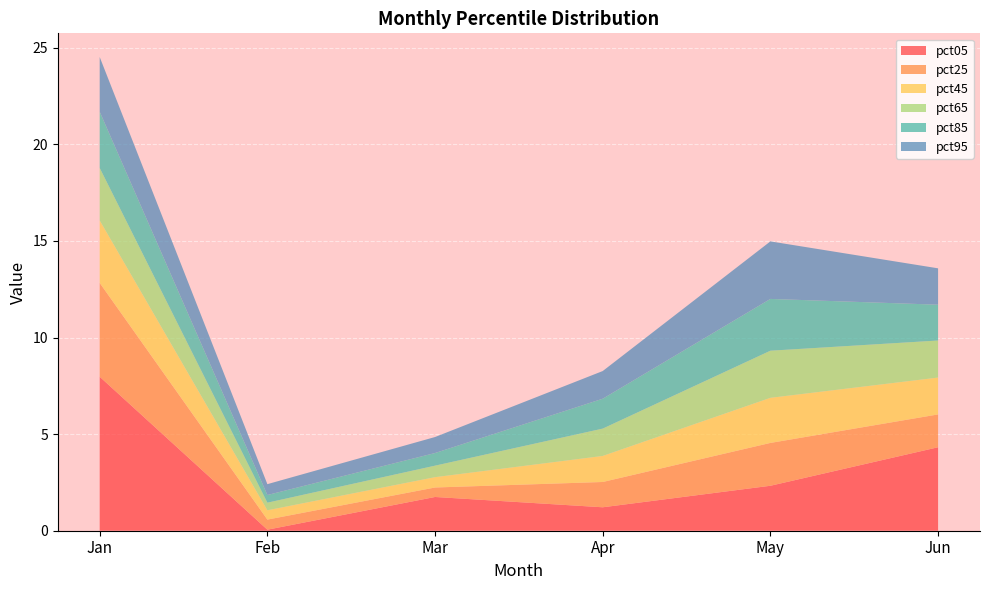

Reading left to right, list all the values displayed in this chart.

pct05: Jan=8.0	Feb=0.1	Mar=1.7	Apr=1.2	May=2.3	Jun=4.3
pct25: Jan=4.9	Feb=0.5	Mar=0.5	Apr=1.3	May=2.2	Jun=1.7
pct45: Jan=3.2	Feb=0.5	Mar=0.5	Apr=1.3	May=2.3	Jun=1.9
pct65: Jan=2.7	Feb=0.4	Mar=0.6	Apr=1.4	May=2.4	Jun=1.9
pct85: Jan=2.9	Feb=0.4	Mar=0.7	Apr=1.5	May=2.7	Jun=1.9
pct95: Jan=2.8	Feb=0.6	Mar=0.8	Apr=1.4	May=3.0	Jun=1.9